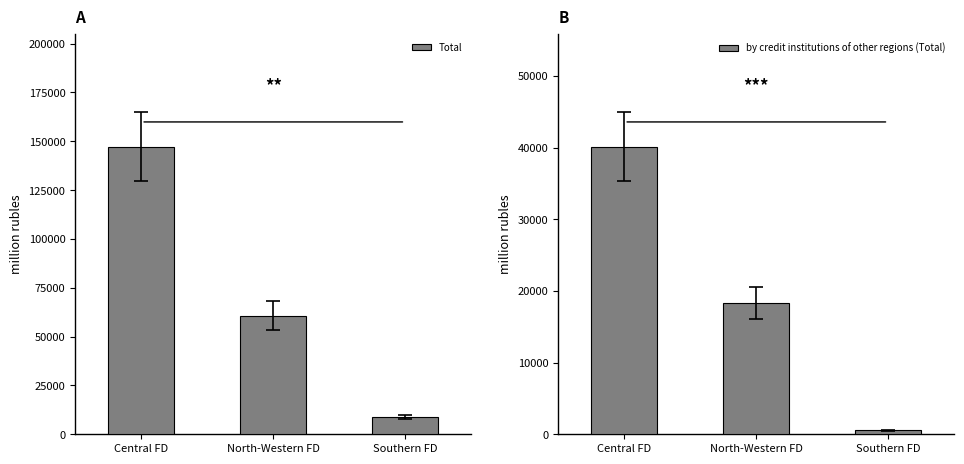

What is the difference between the by credit institutions of other regions (Total) values at North-Western FD and Southern FD?

17746